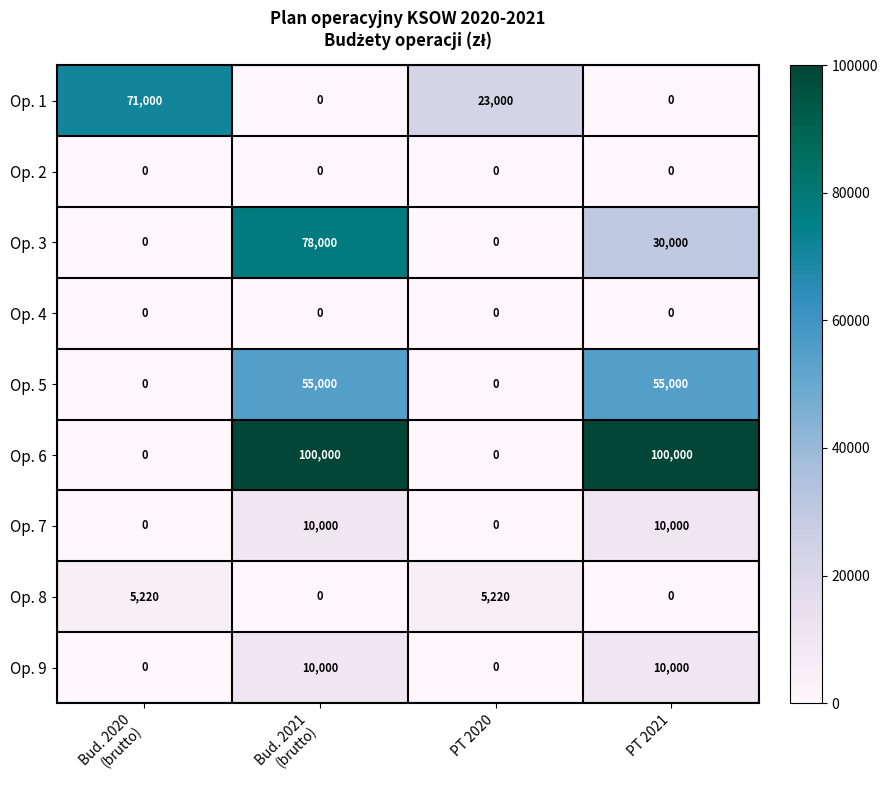

What is the difference between the maximum and minimum values in the Op. 6 series?

100000